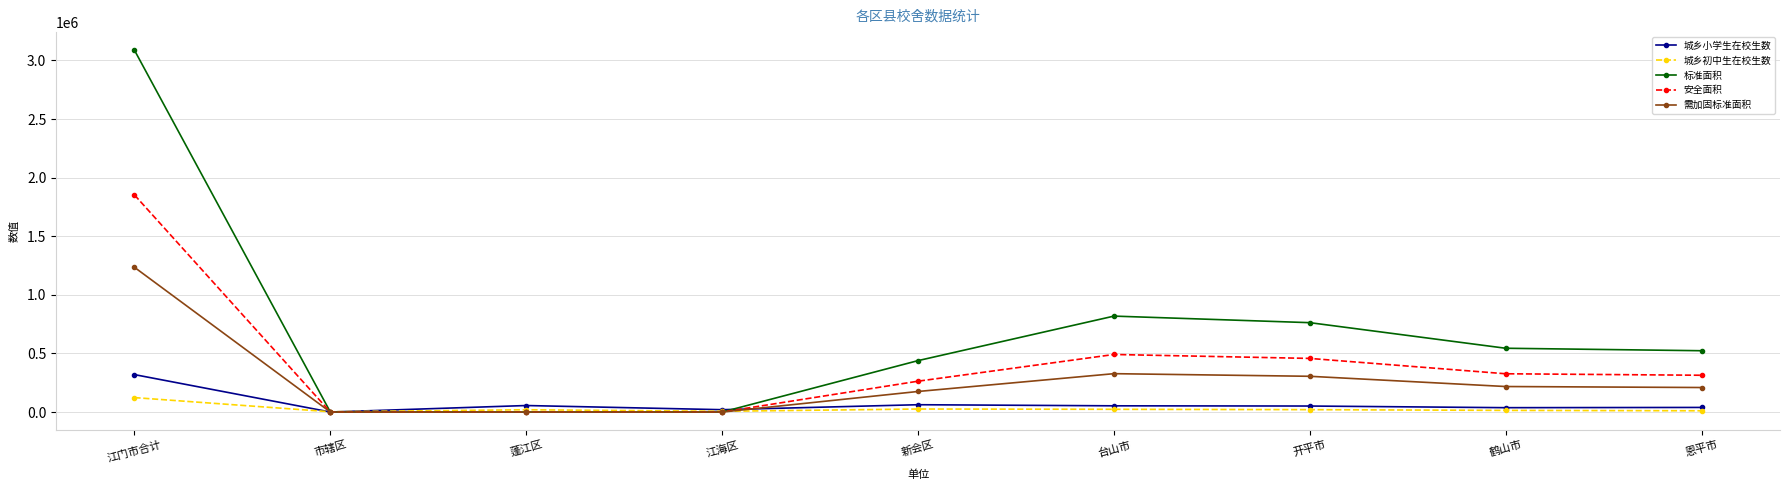

Is the value of 标准面积 at 鹤山市 greater than the value of 城乡小学生在校生数 at 新会区?

Yes